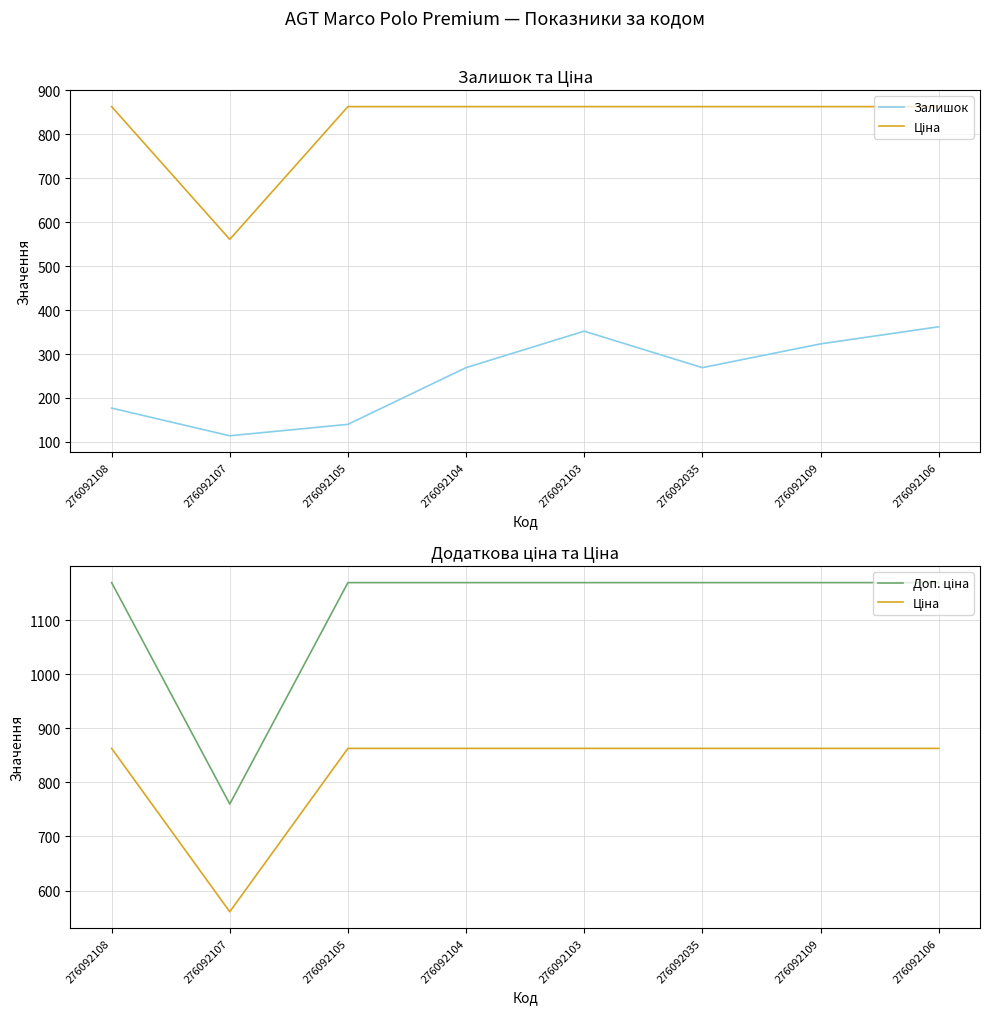

Which series changed the most between 276092107 and 276092105?

Доп. ціна